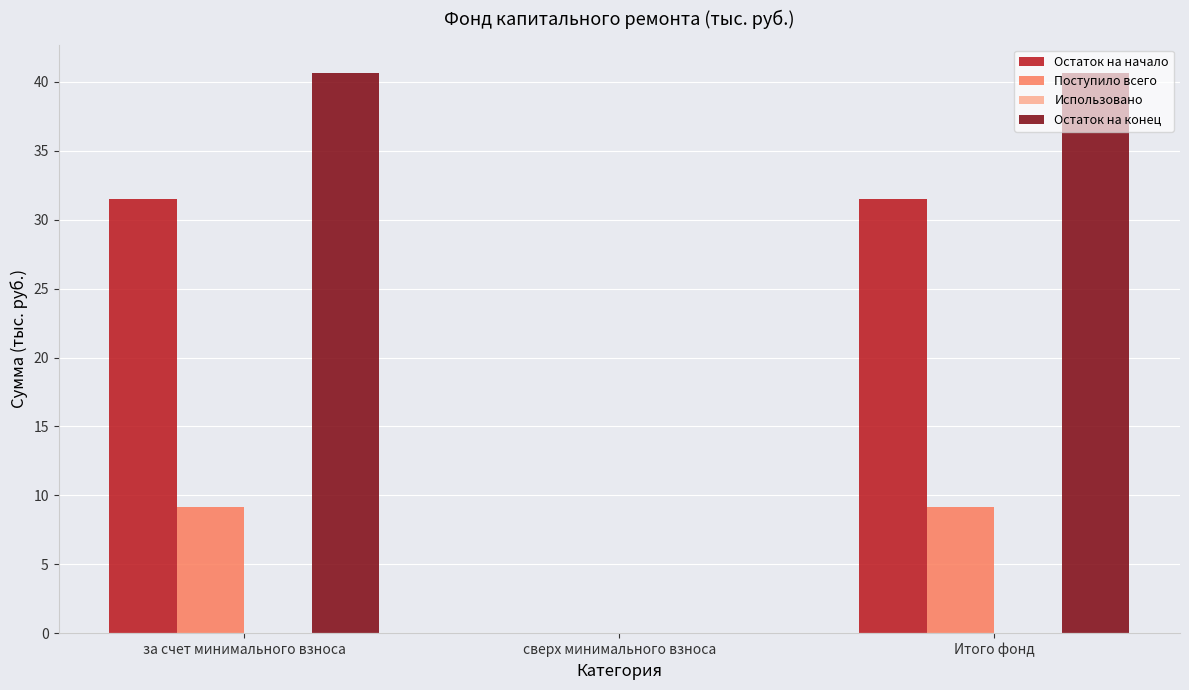

Reading left to right, transcribe all the data shown in this chart.

Остаток на начало: 31.5	0.0	31.5
Поступило всего: 9.2	0.0	9.2
Использовано: 0.0	0.0	0.0
Остаток на конец: 40.7	0.0	40.7